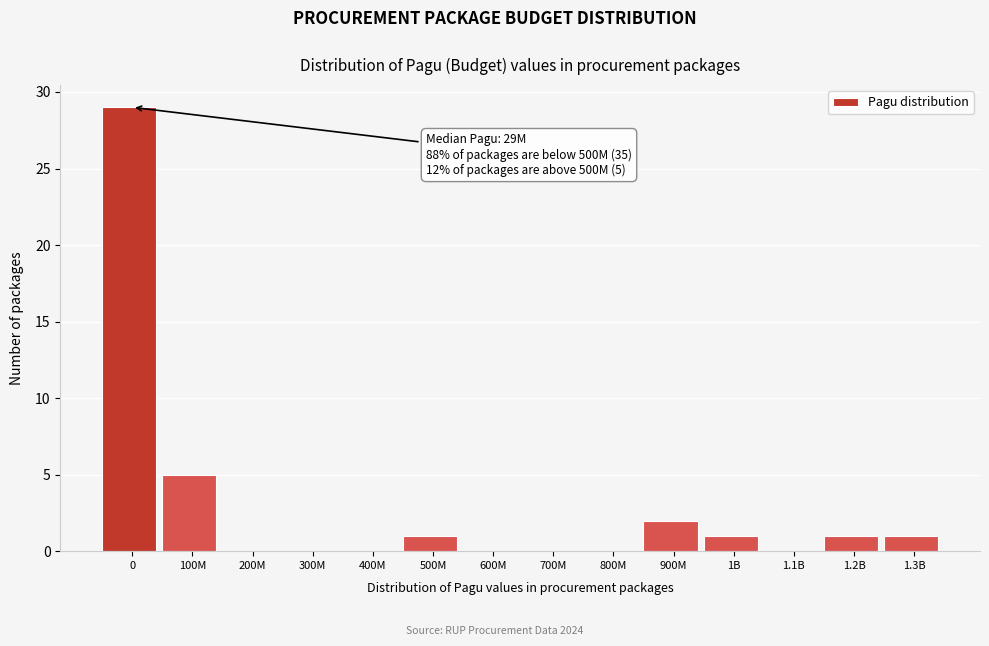

Reading left to right, extract all data points from this chart.

0=29	100M=5	200M=0	300M=0	400M=0	500M=1	600M=0	700M=0	800M=0	900M=2	1B=1	1.1B=0	1.2B=1	1.3B=1